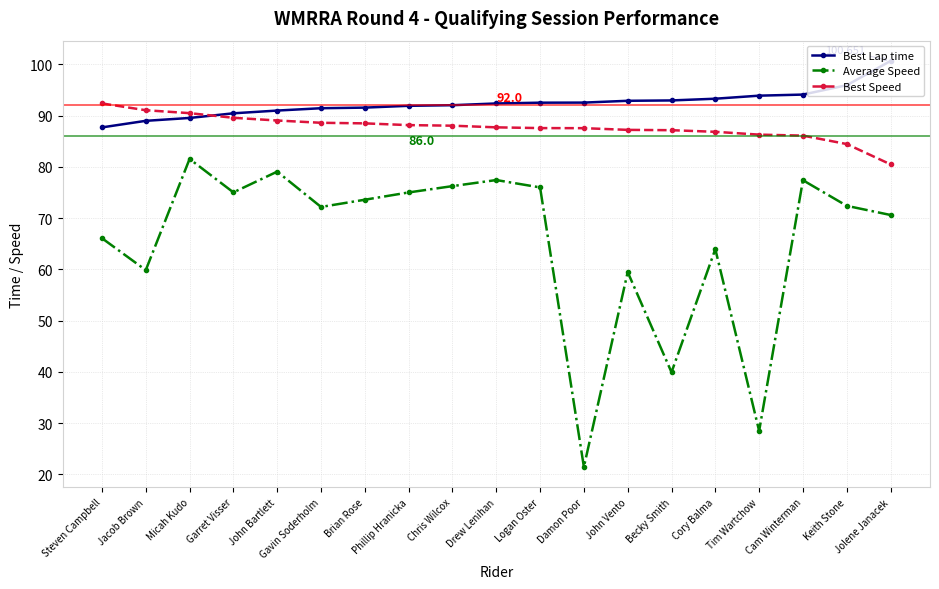

At how many categories does at least one series exceed 59?

19